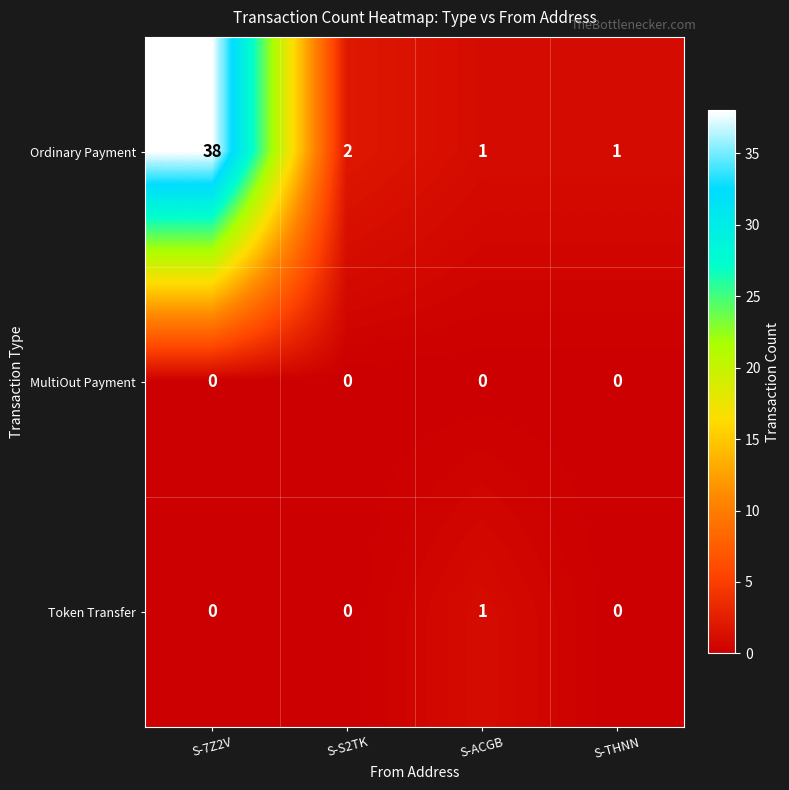

What is the sum of all Ordinary Payment values?

42